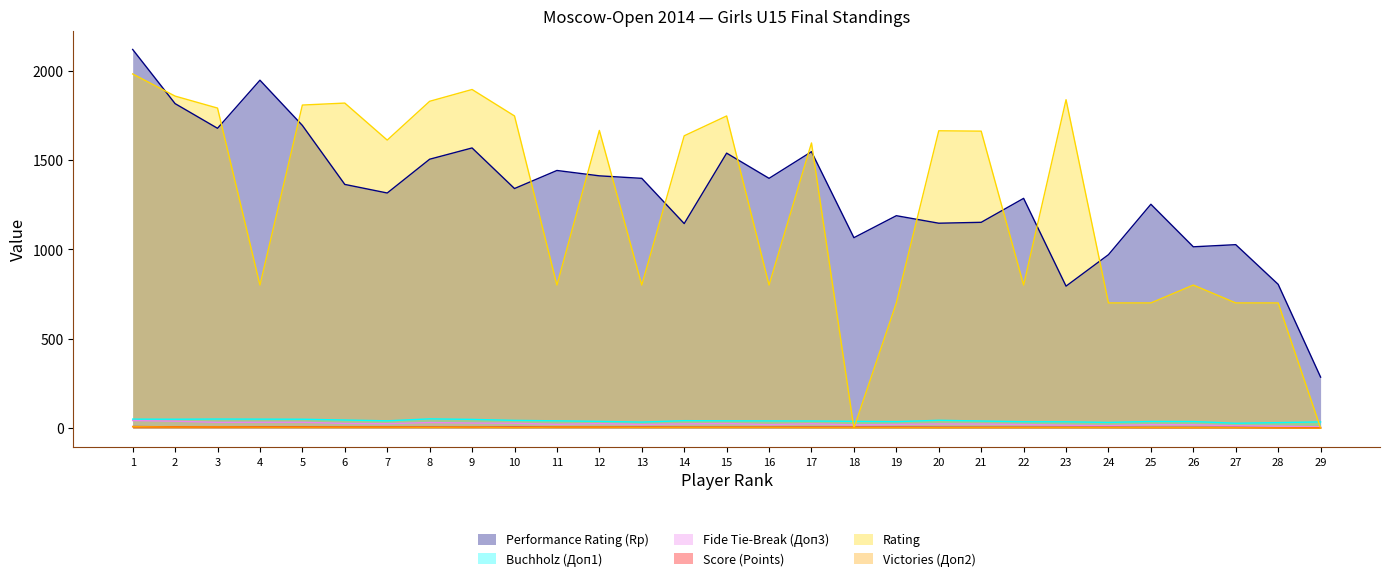

Count the number of data series in this chart.

6